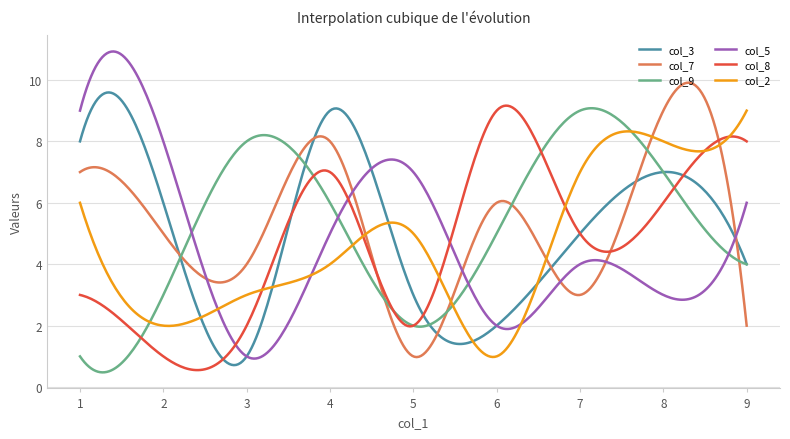

Is this an area chart (filled region under the line)?

No